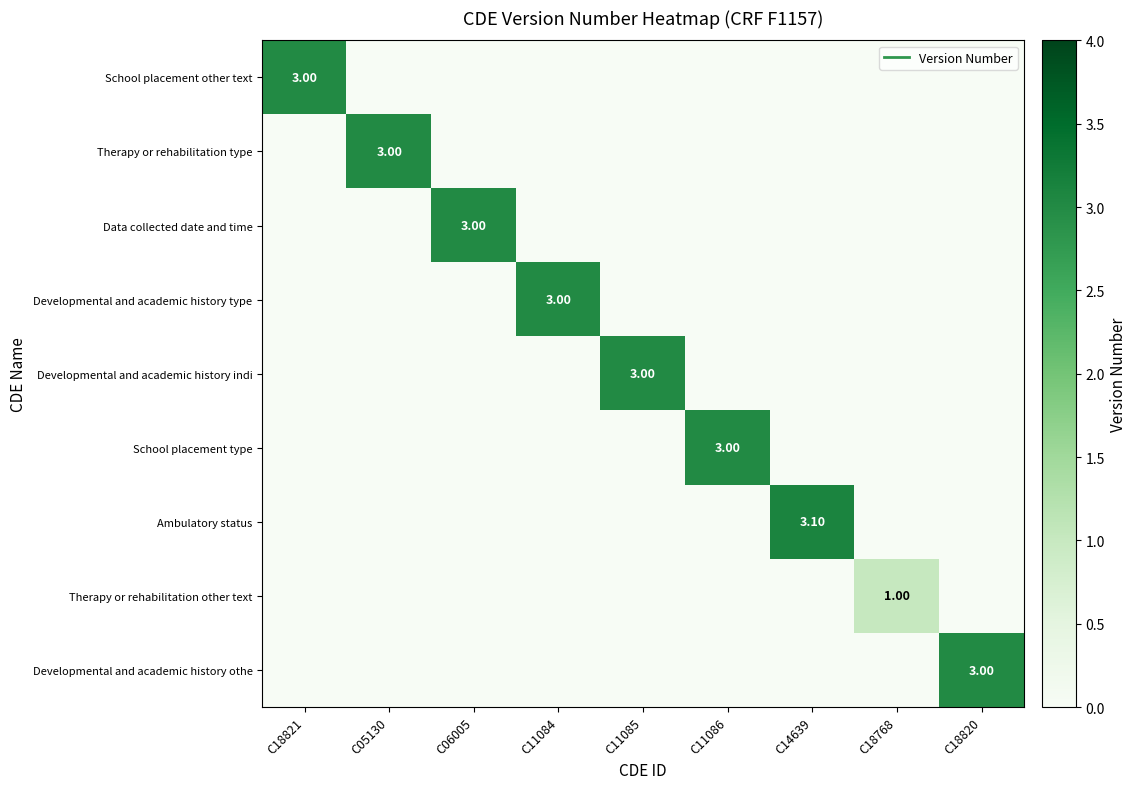

How many values in Developmental and academic history type are above zero?

1